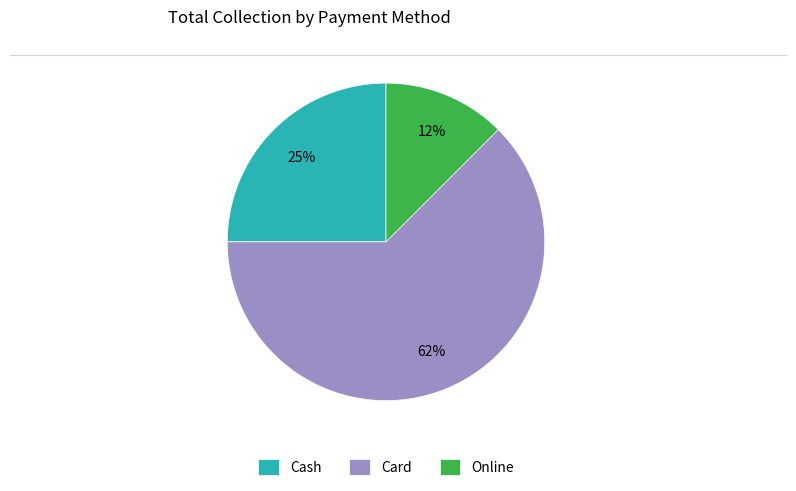

What percentage is the Cash slice, to the nearest percent?

25%